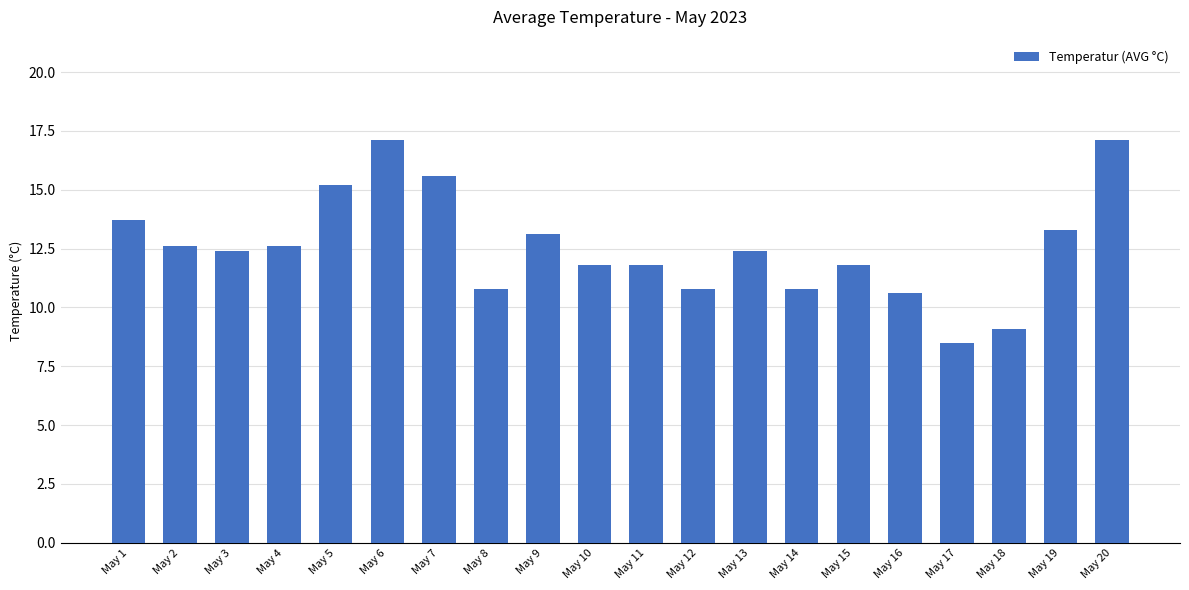

Does the chart contain any negative values?

No